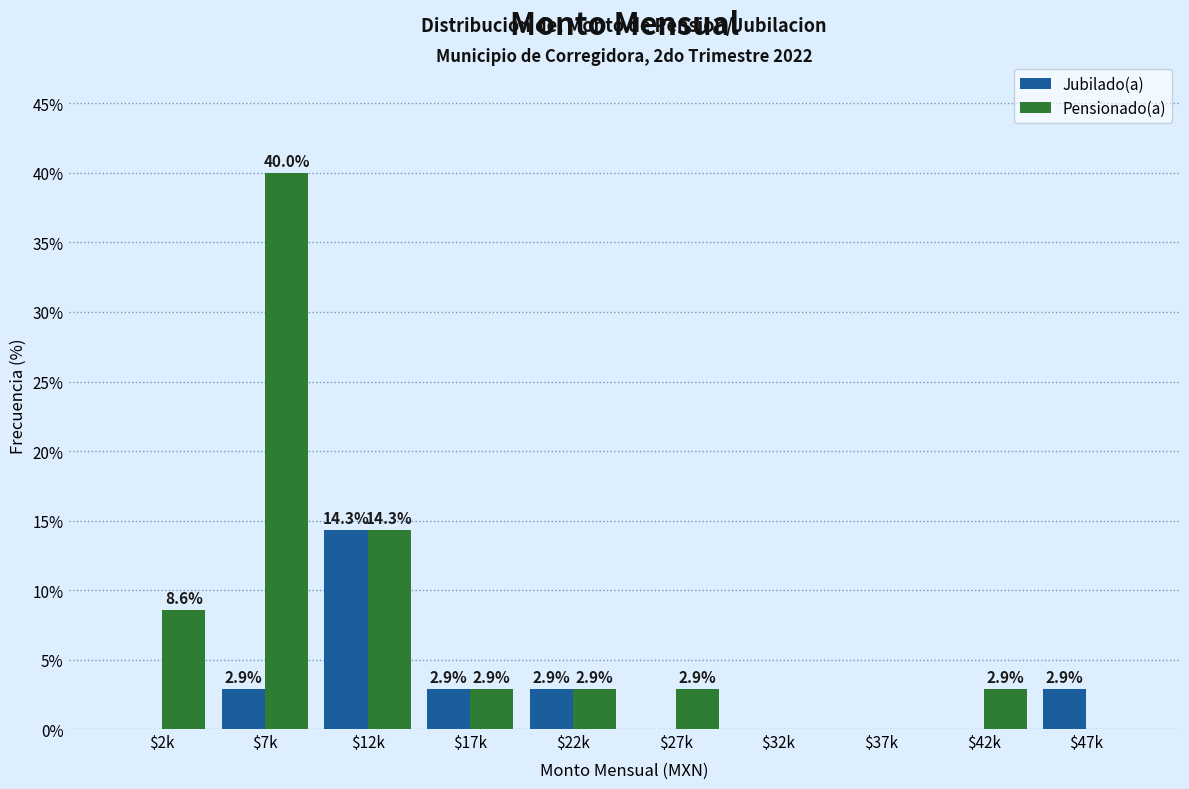

At which category is the sum across all series the highest?

$7k